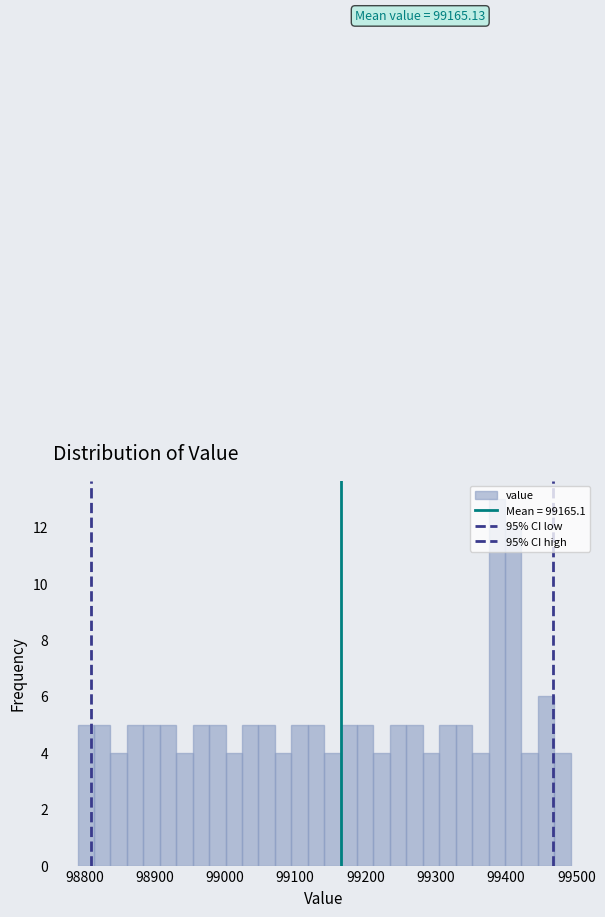

Read against the x-axis, roughly where is the centre of the tallest bar?

99390